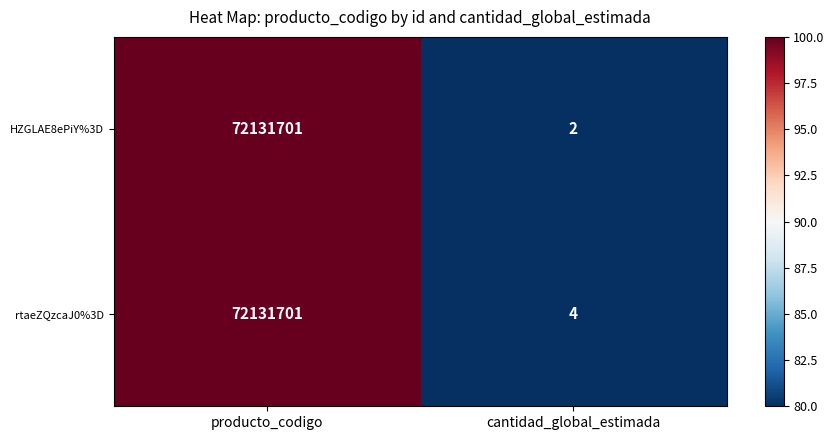

Rank the series by their average value, from lowest to highest.

HZGLAE8ePiY%3D, rtaeZQzcaJ0%3D